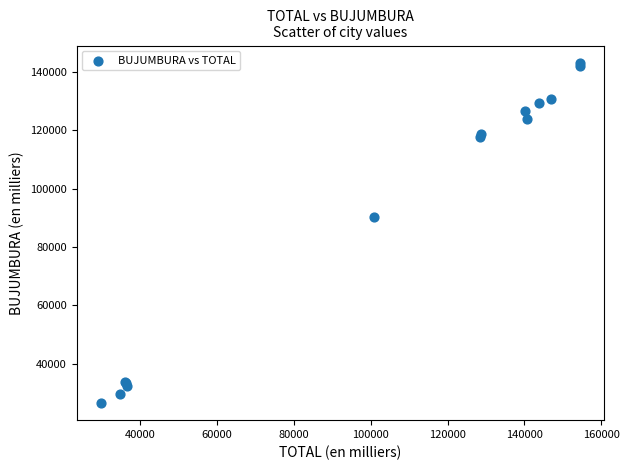

What Y value in the scatter plot is closest to 84823?

90365.0